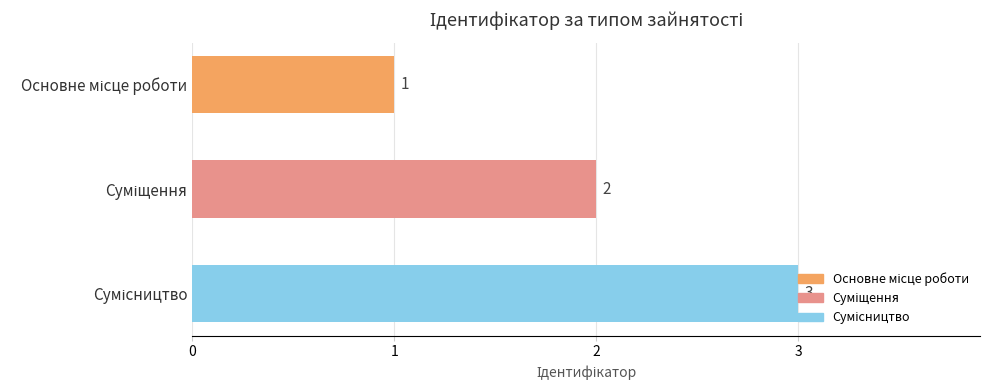

What is the value of the 3rd bar from the top?

3